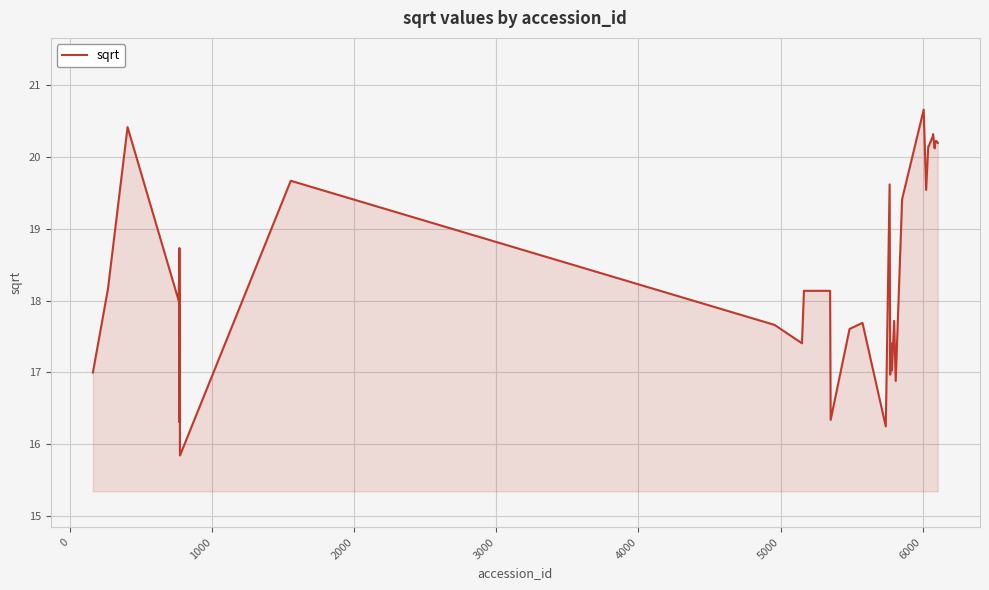

True or false: there are more than 2 points higher than both neighbors.

True